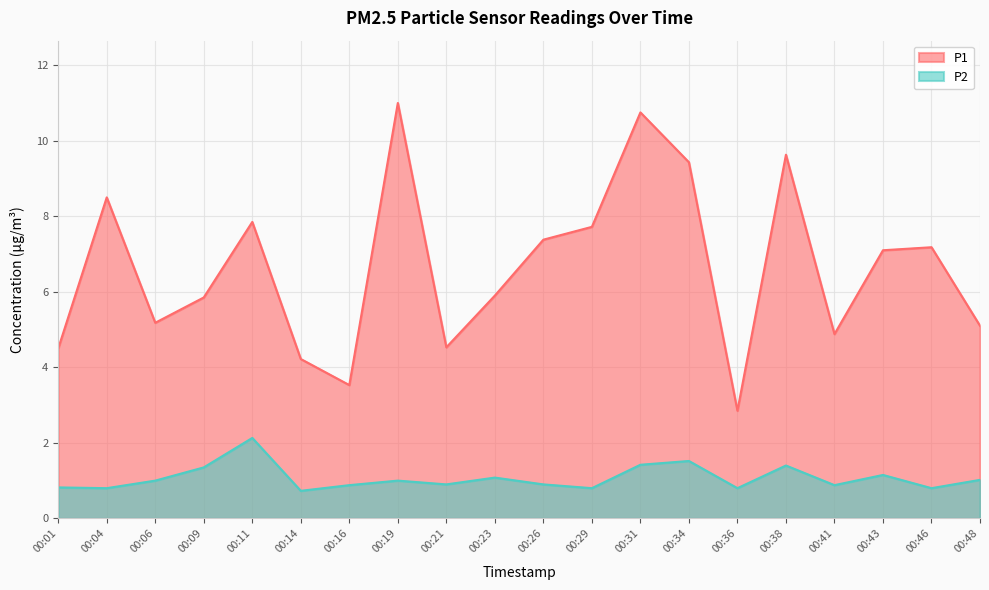

At which category does P1 reach its first local valley?

00:06